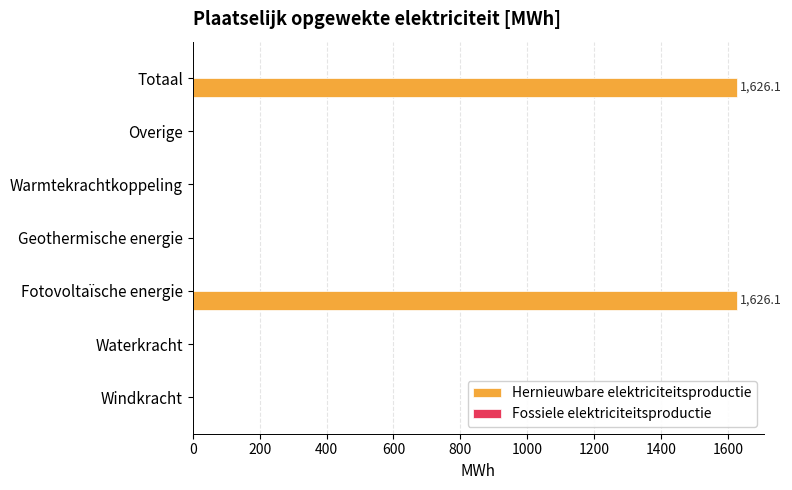

Is it true that the value at Windkracht is 650.3?

False